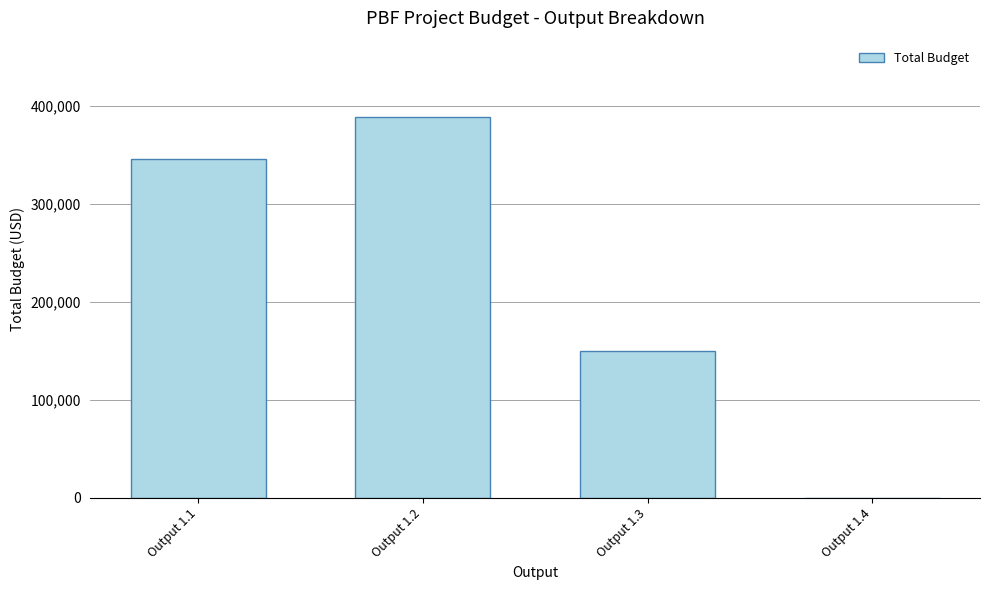

Reading left to right, what are all the values shown in this chart?

346300.0	388988.5	149908.2	0.0